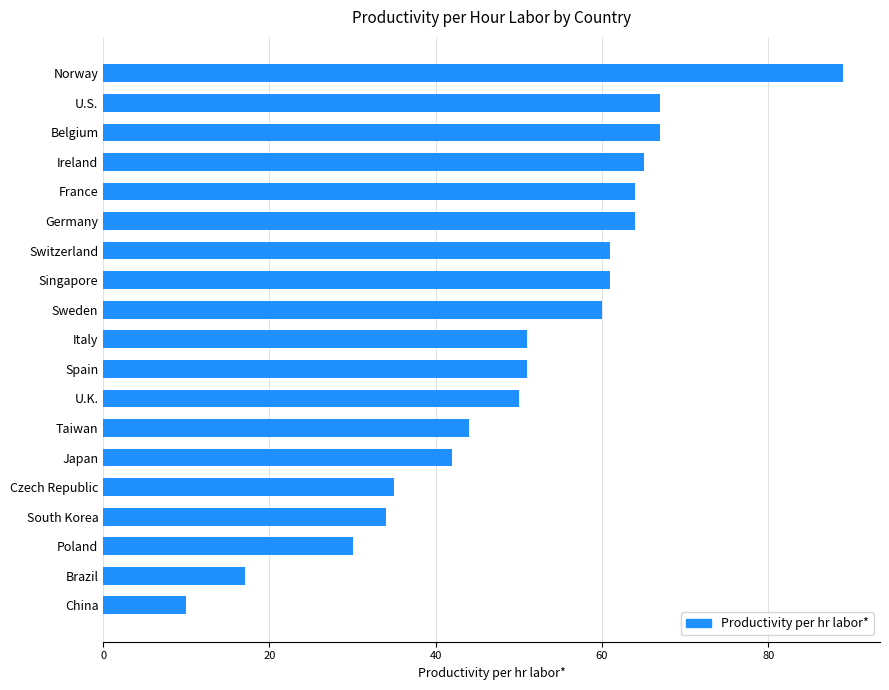

True or false: the data shows 64 at France.

True